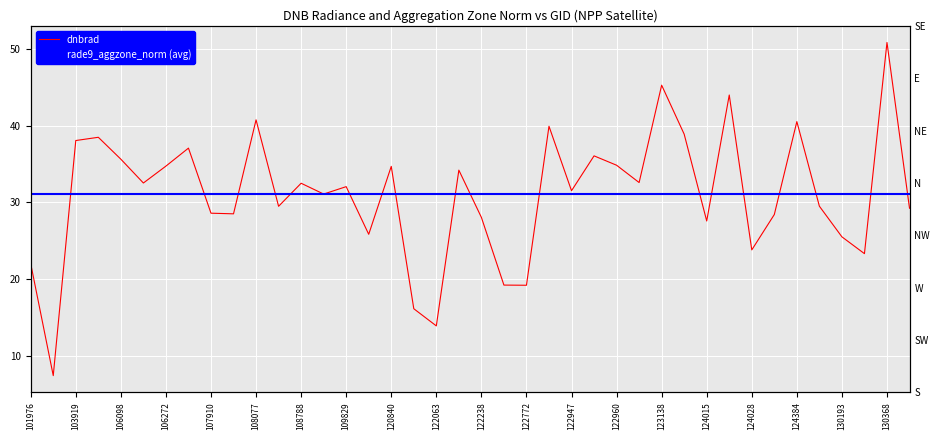

What is the average value?

31.1